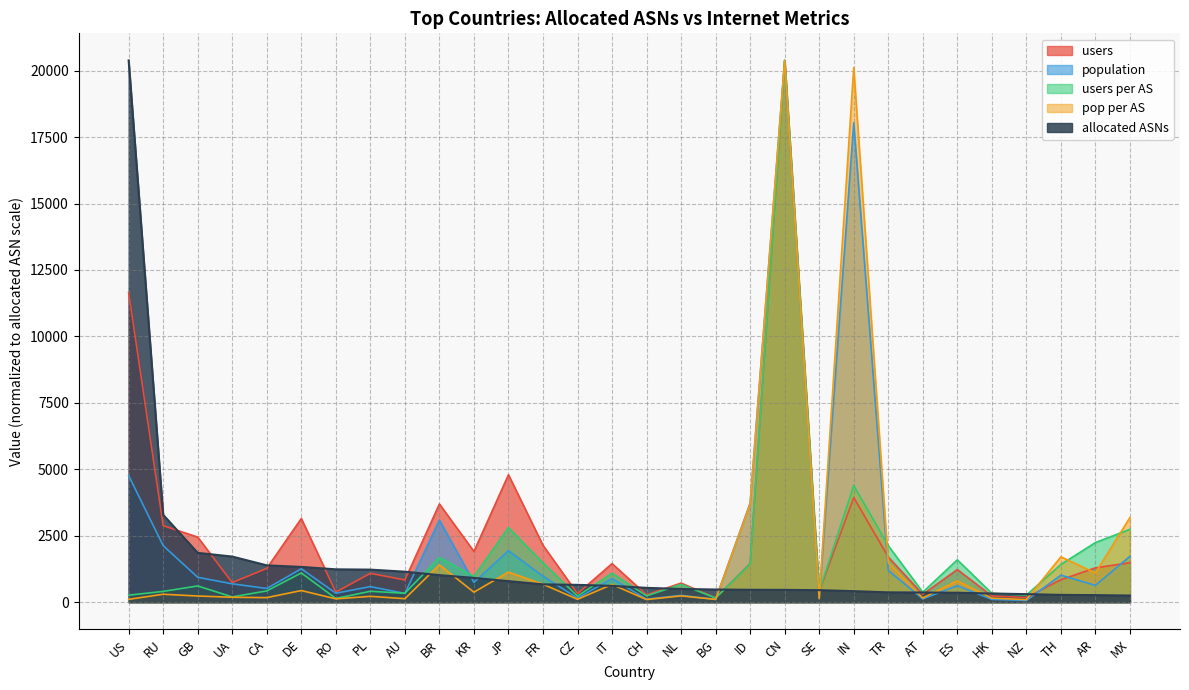

At which category is the sum across all series the highest?

CN